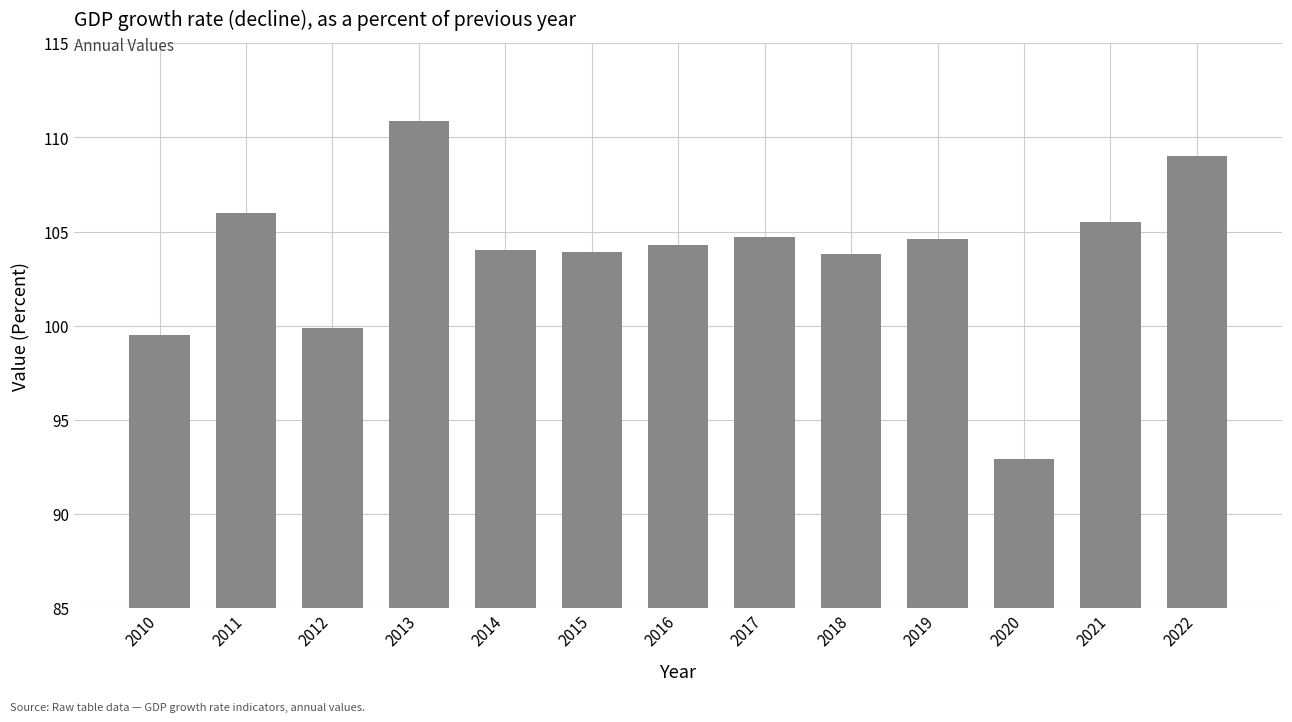

The chart shows a value of 103.9 at 2015. True or false?

True